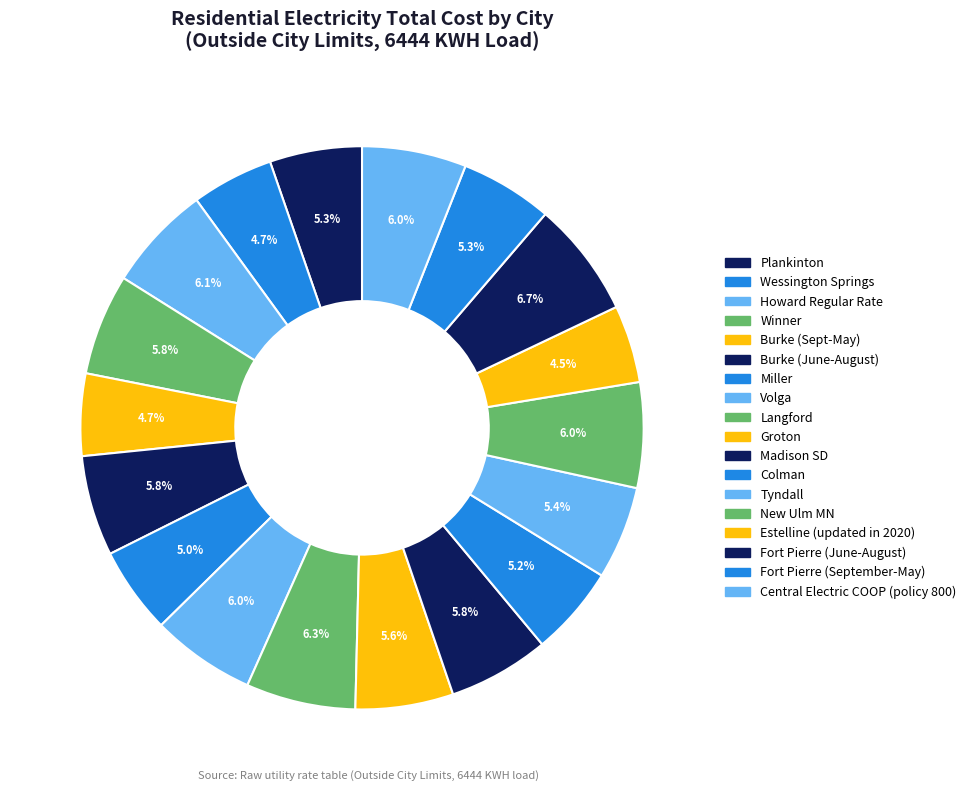

Count the number of slices in the pie.

18